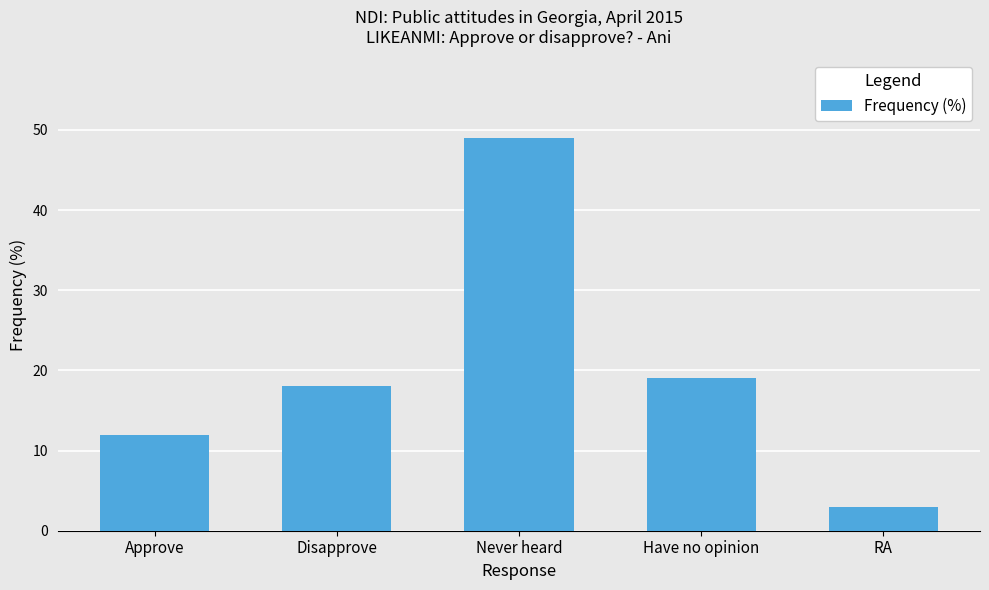

The value at Disapprove is 8. True or false?

False